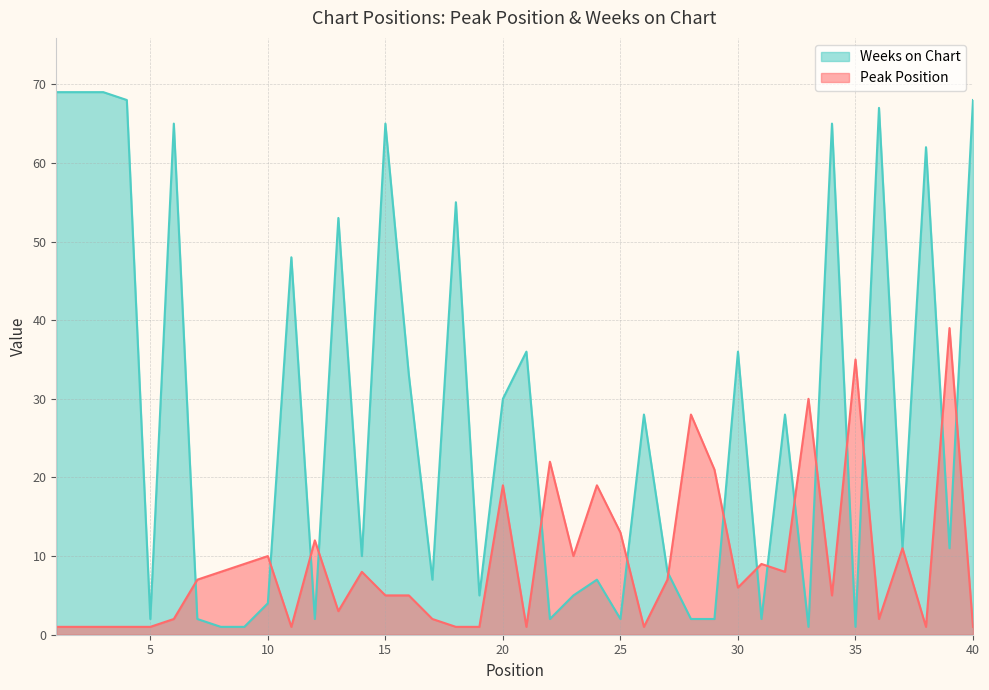

At which label does Weeks on Chart first exceed 11?

1